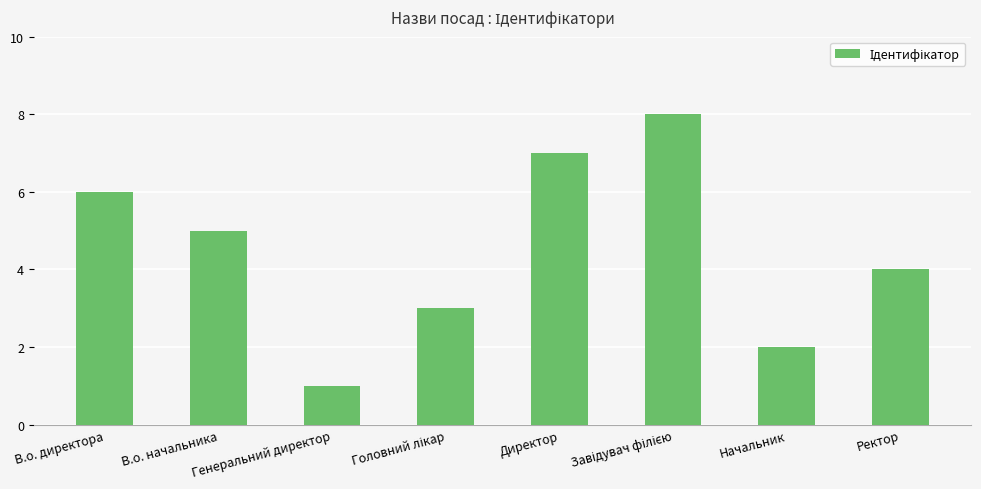

What is the maximum value shown in the chart?

8